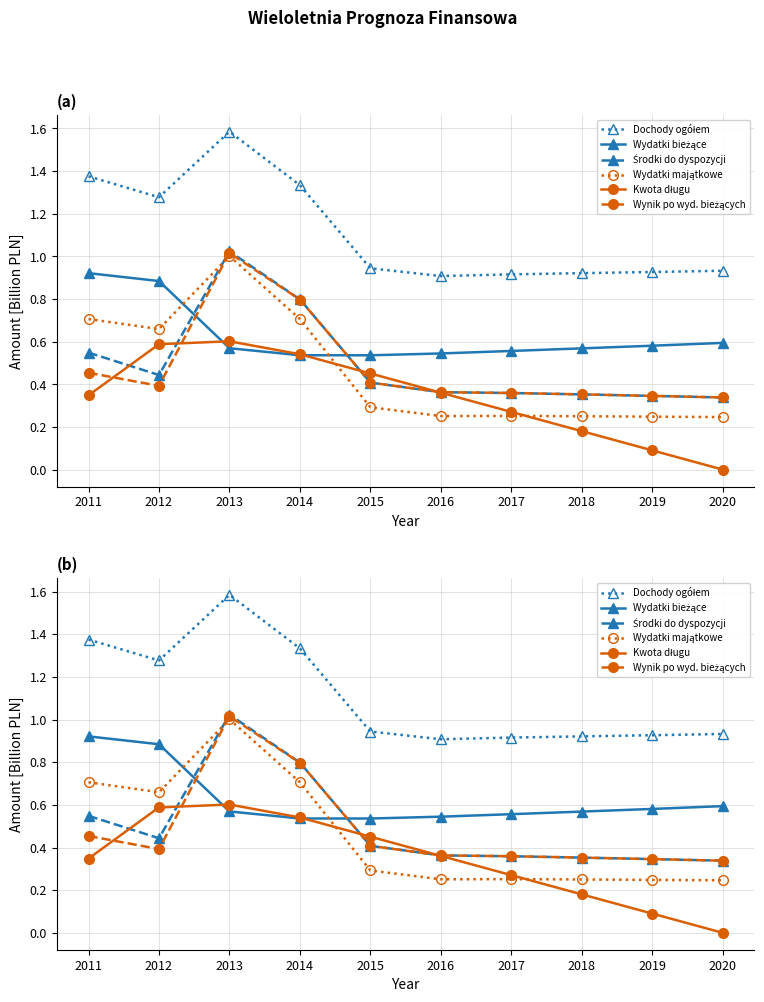

What is the value of the Kwota długu point at the 1st from the left?

0.3